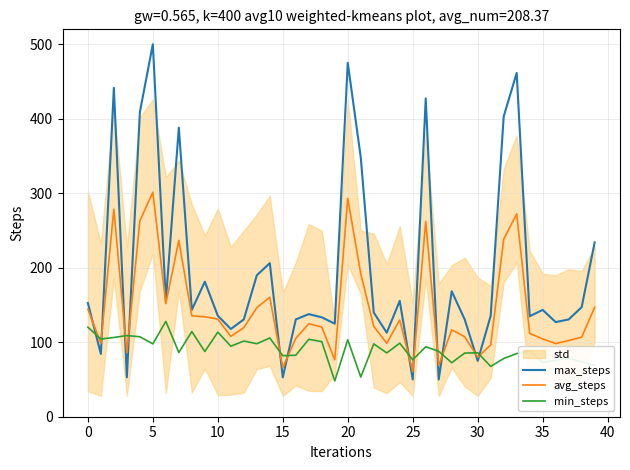

At which label does min_steps first exceed 88?

0